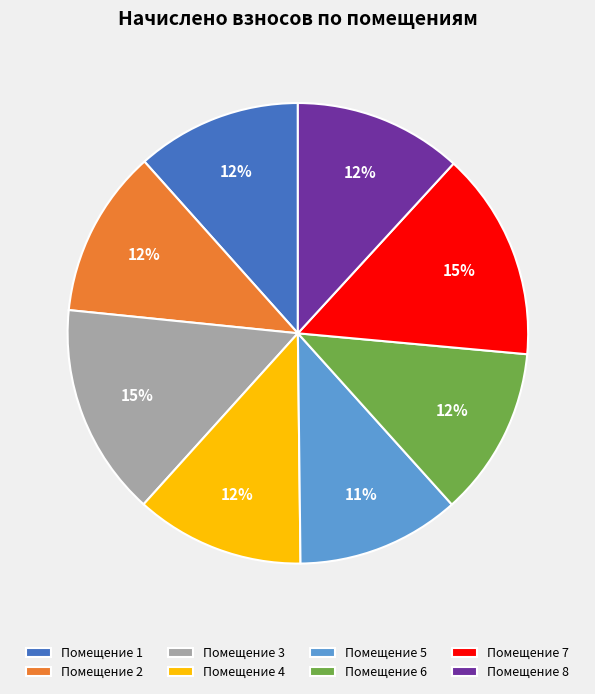

Is there a majority slice in this chart?

No